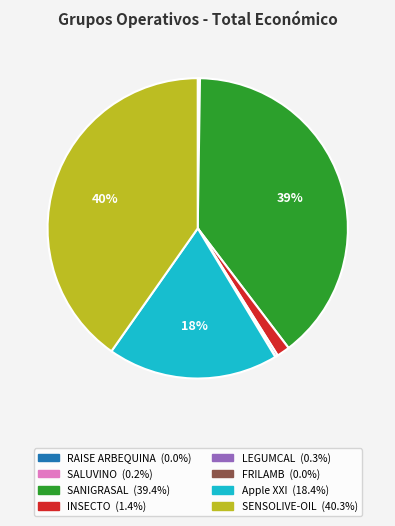

What is the largest slice in the pie chart?

SENSOLIVE-OIL